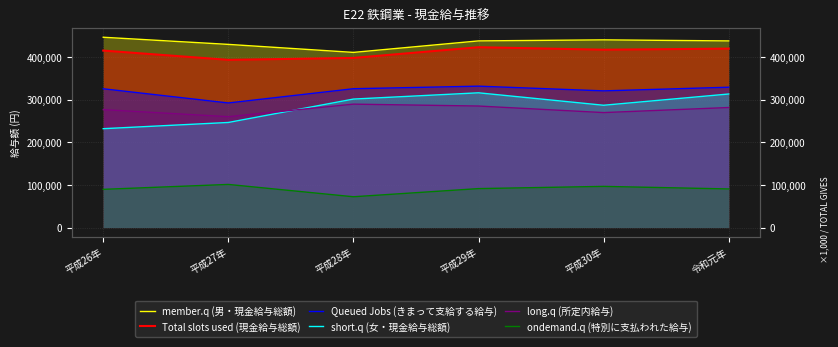

What value does the ondemand.q (特別に支払われた給与) series have at 平成28年?

72175